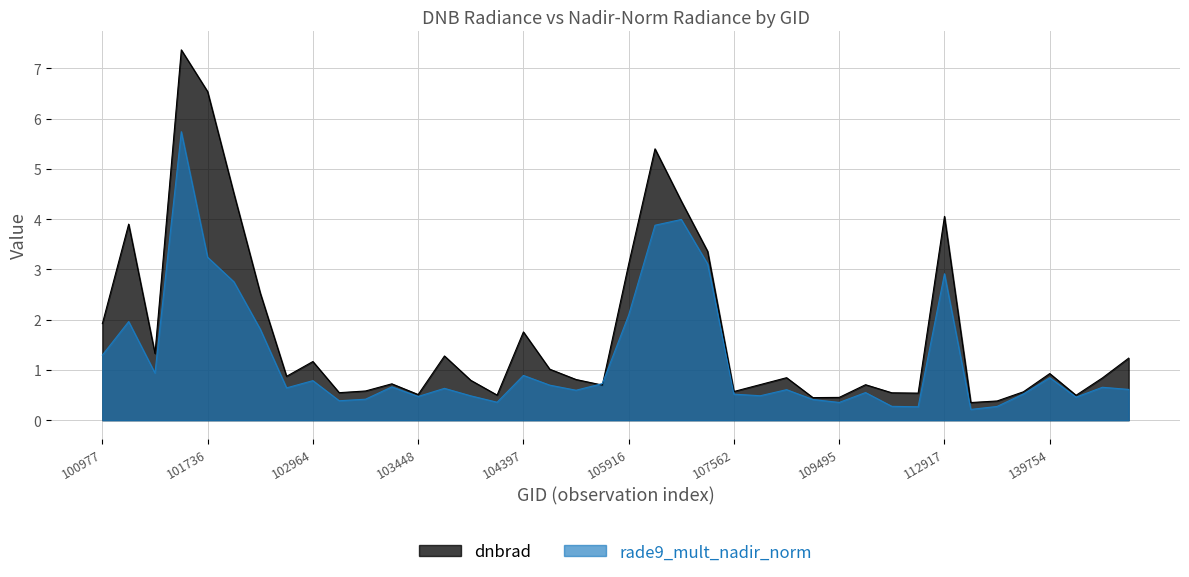

Does the chart display data point markers on the line(s)?

No